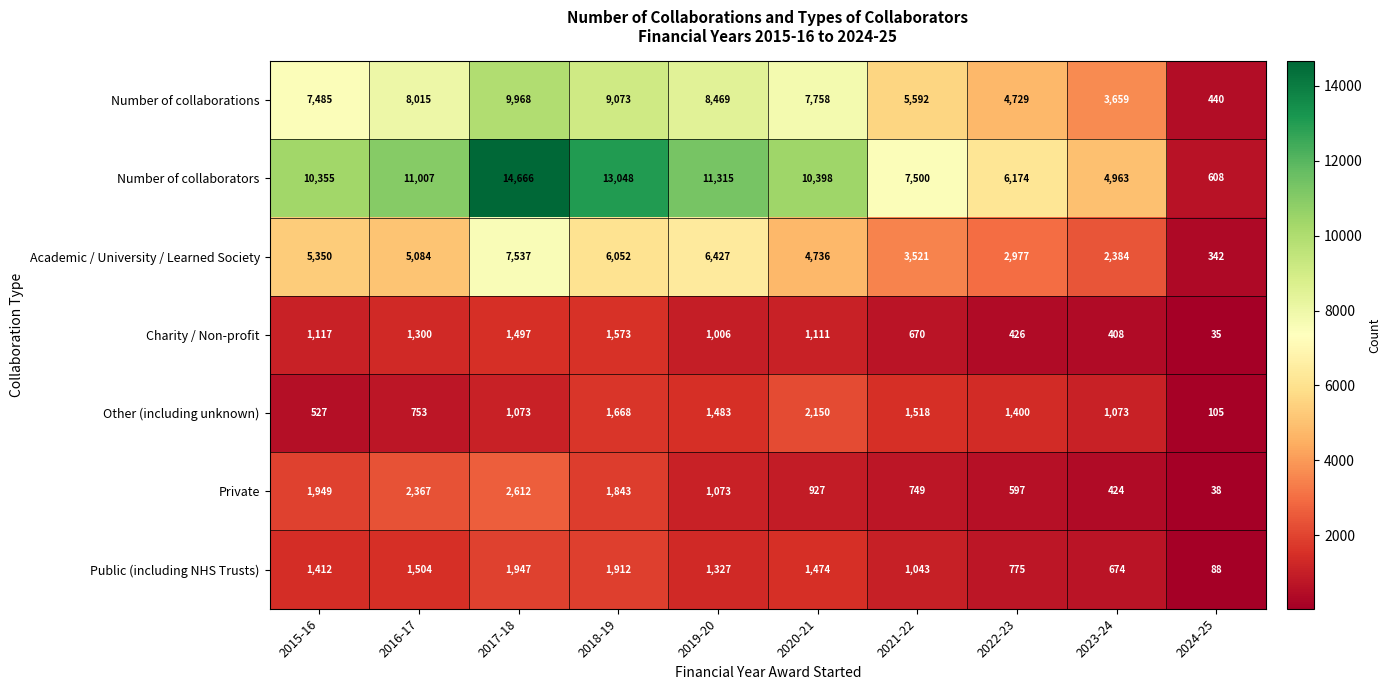

Rank the series at 2015-16 from highest to lowest value.

Number of collaborators, Number of collaborations, Academic / University / Learned Society, Private, Public (including NHS Trusts), Charity / Non-profit, Other (including unknown)